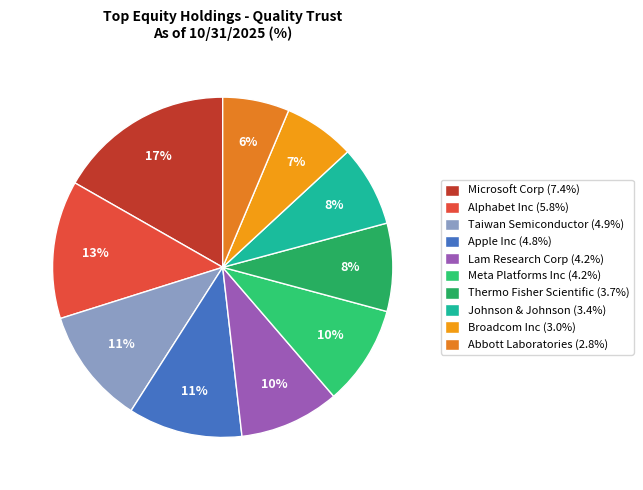

How many slices are in this pie chart?

10